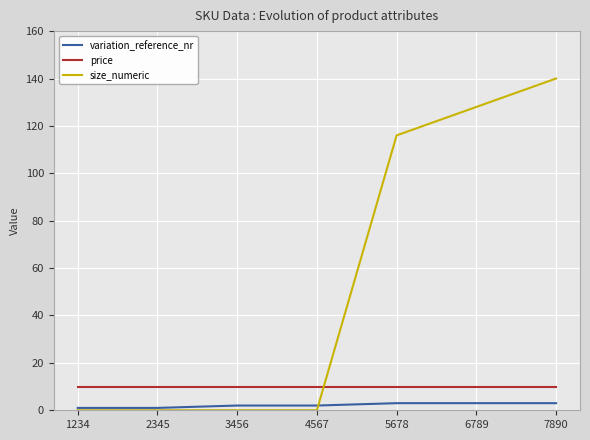

Reading left to right, transcribe all the data shown in this chart.

variation_reference_nr: 1234=1	2345=1	3456=2	4567=2	5678=3	6789=3	7890=3
price: 1234=10	2345=10	3456=10	4567=10	5678=10	6789=10	7890=10
size_numeric: 1234=0	2345=0	3456=0	4567=0	5678=116	6789=128	7890=140